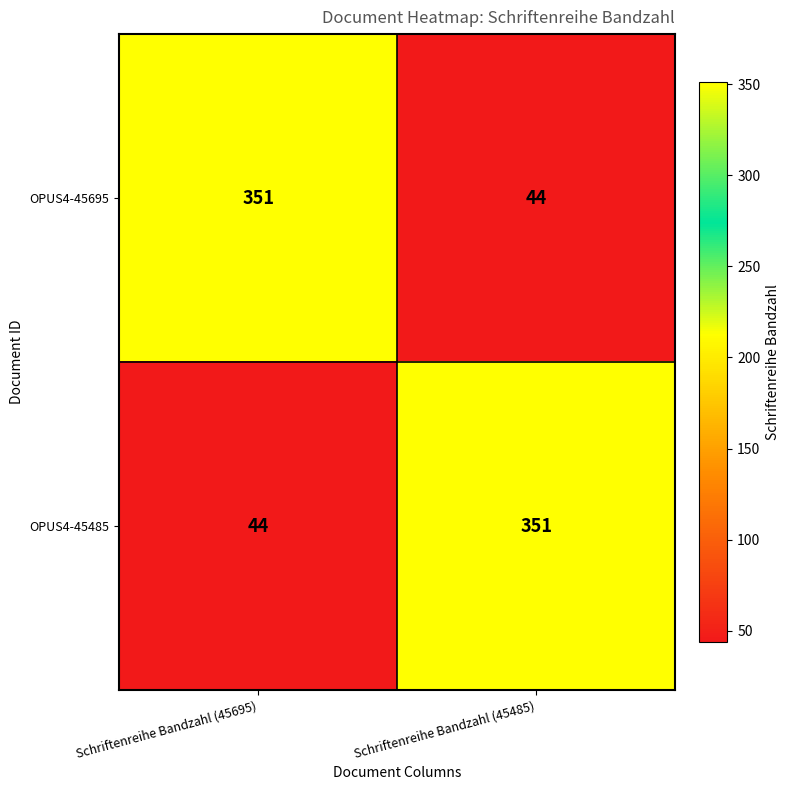

Reading left to right, what are all the values shown in this chart?

OPUS4-45695: Schriftenreihe Bandzahl (45695)=351	Schriftenreihe Bandzahl (45485)=44
OPUS4-45485: Schriftenreihe Bandzahl (45695)=44	Schriftenreihe Bandzahl (45485)=351